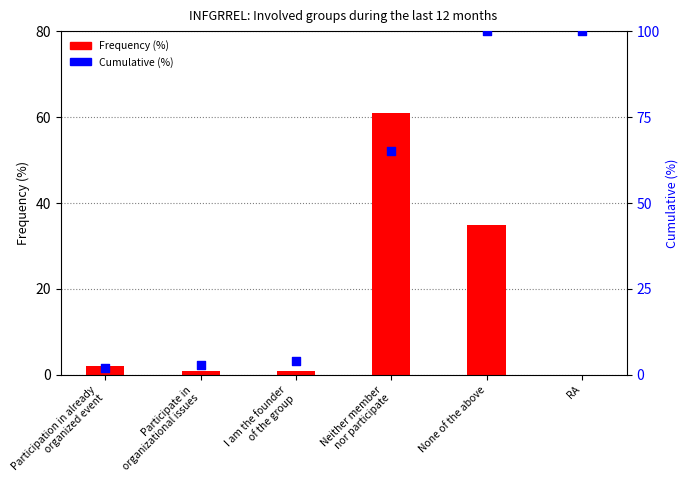

At how many categories does at least one series exceed 43?

3